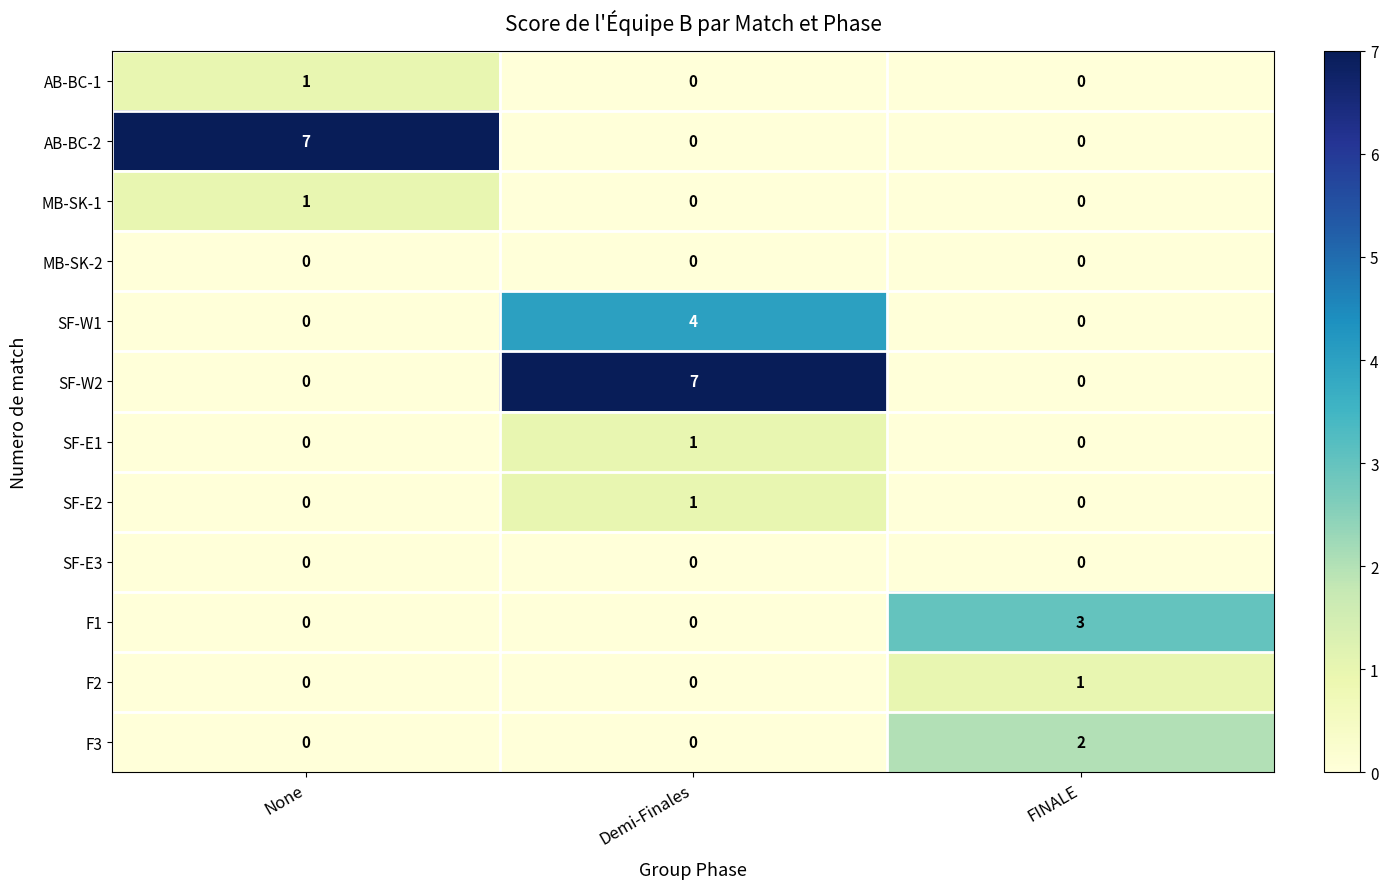

What is the difference between the highest and lowest values at None?

7